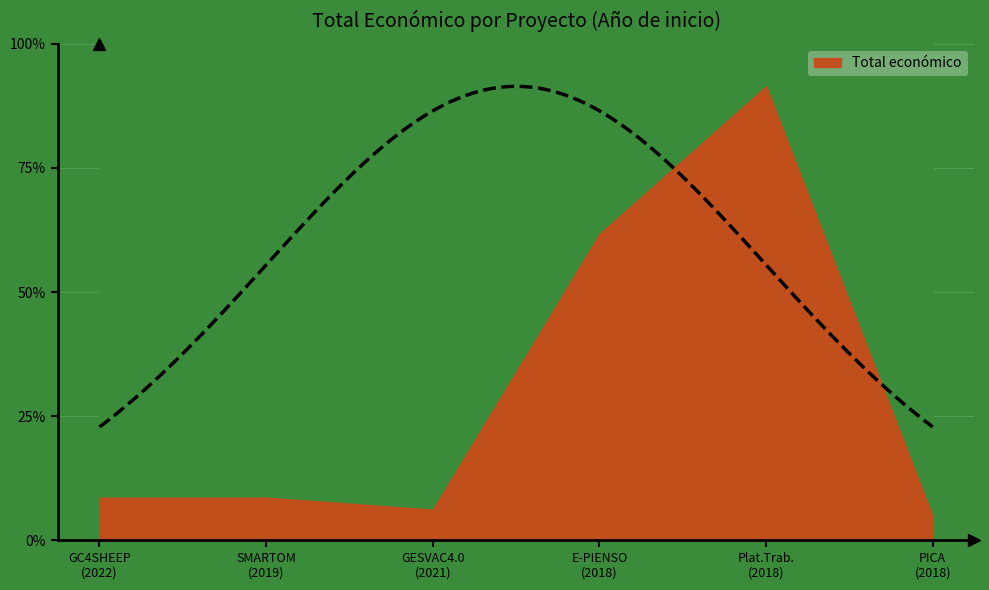

What is the sum of all values?

12680044